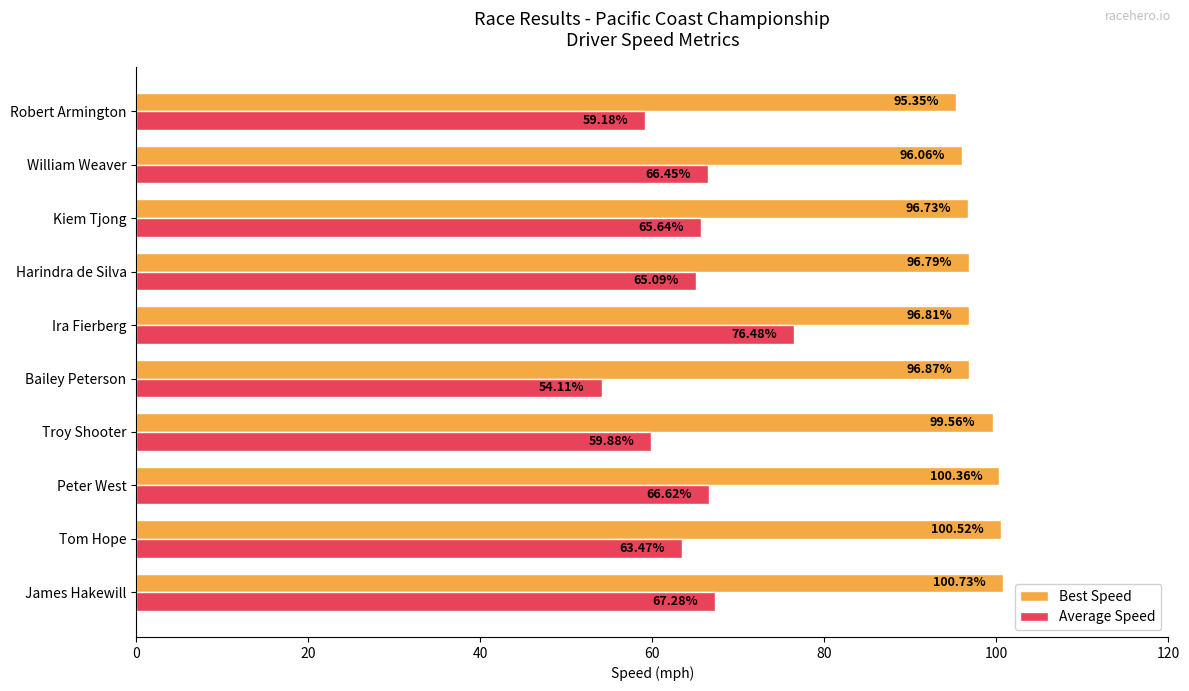

What is the highest value of the Average Speed series?

76.5